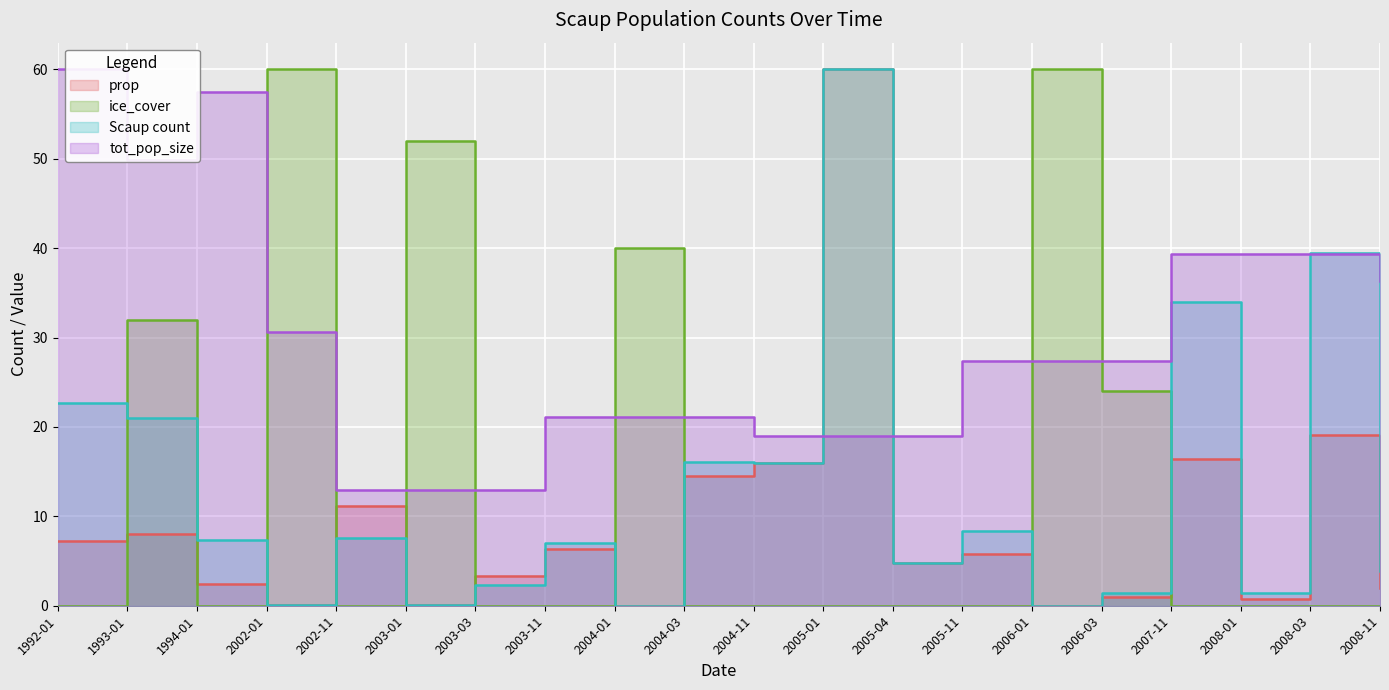

How many data points does each series have?

20